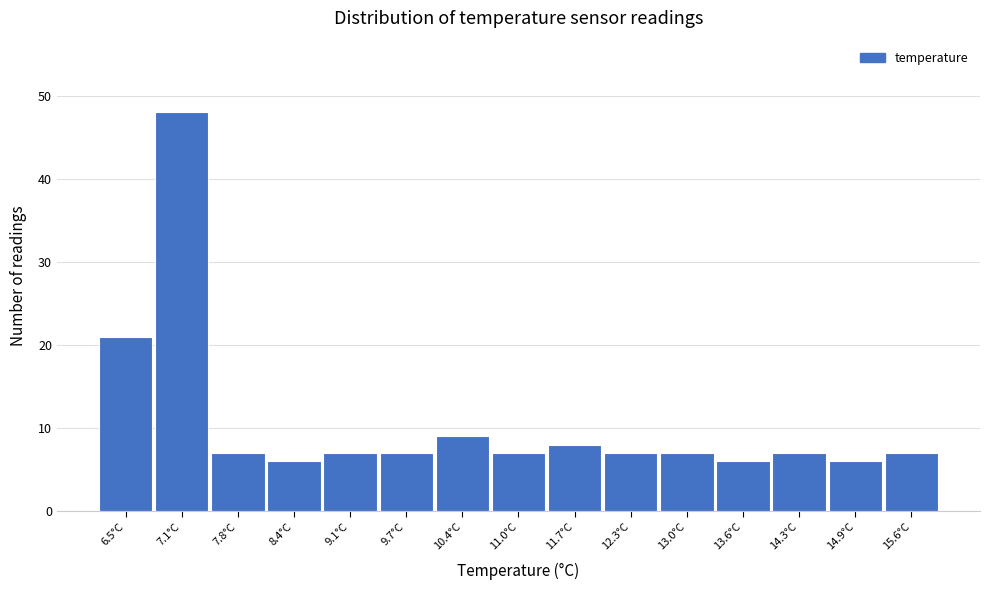

Reading right to left, transcribe all the data shown in this chart.

7	6	7	6	7	7	8	7	9	7	7	6	7	48	21